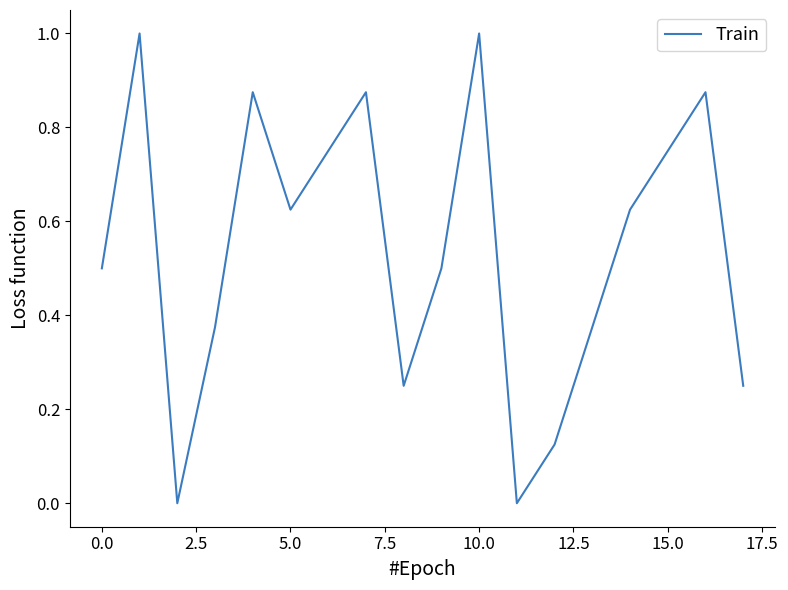

What is the maximum value shown in the chart?

1.0